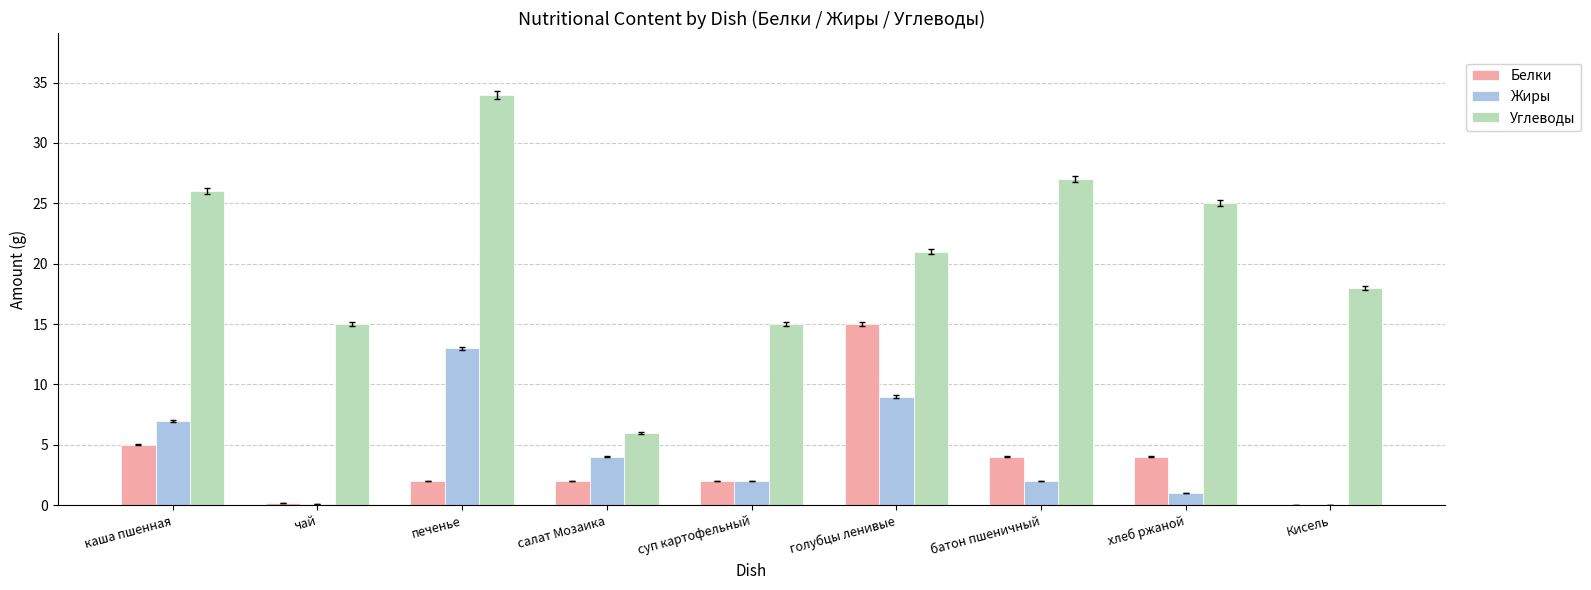

The value of Белки at суп картофельный is 2.0. True or false?

True